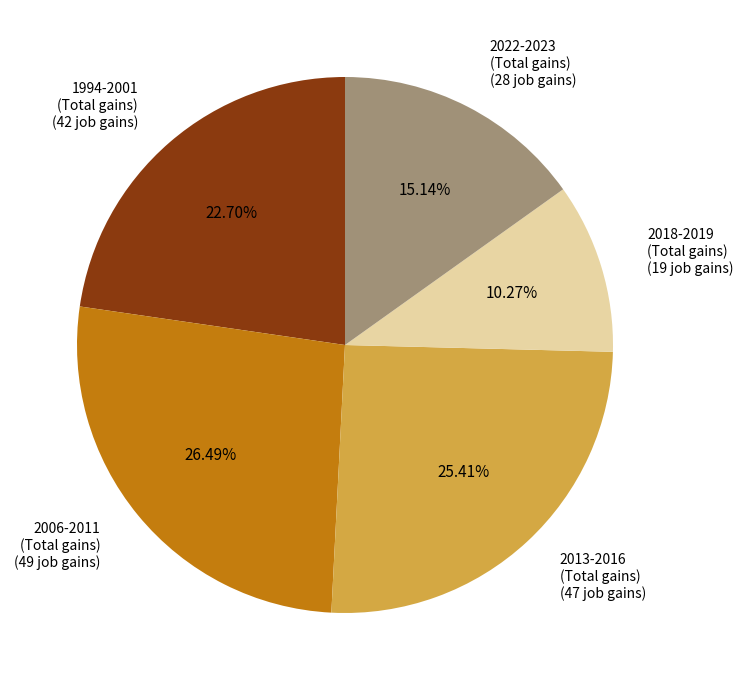

Is there any slice that represents more than half of the pie?

No